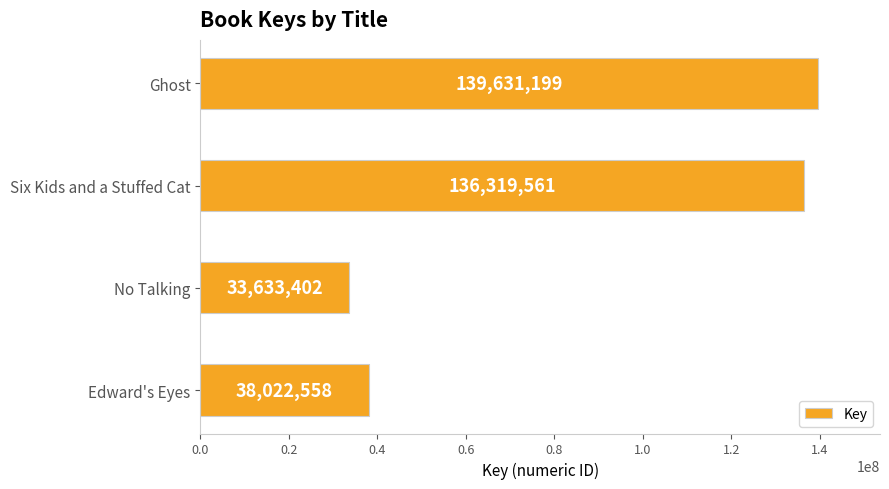

Is it true that the value at No Talking is 22377292?

False